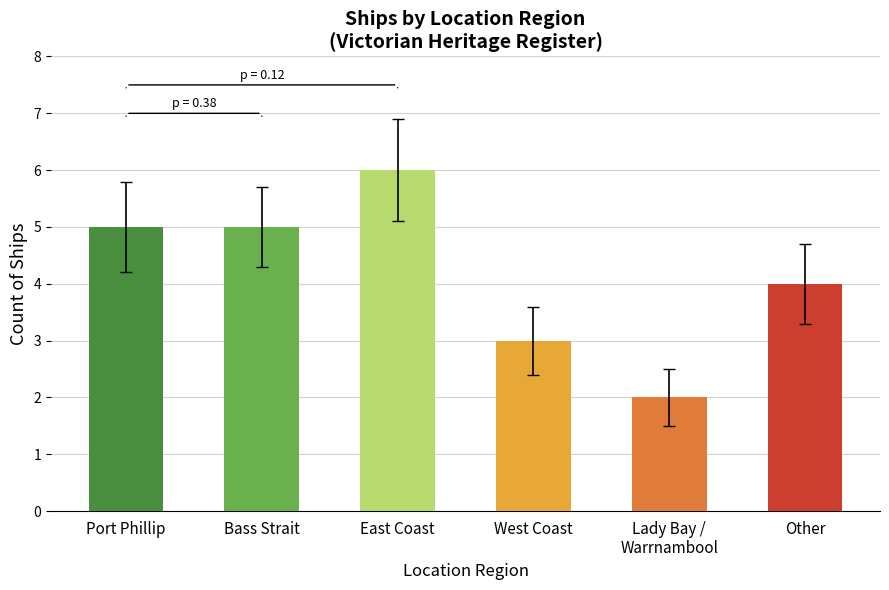

Reading right to left, list all the values displayed in this chart.

Other=4	Lady Bay / Warrnambool=2	West Coast=3	East Coast=6	Bass Strait=5	Port Phillip=5